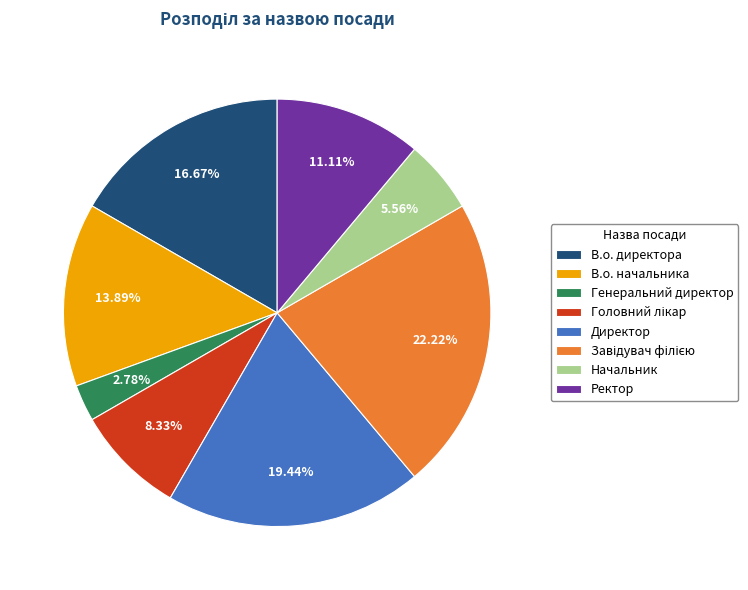

Count the number of slices in the pie.

8